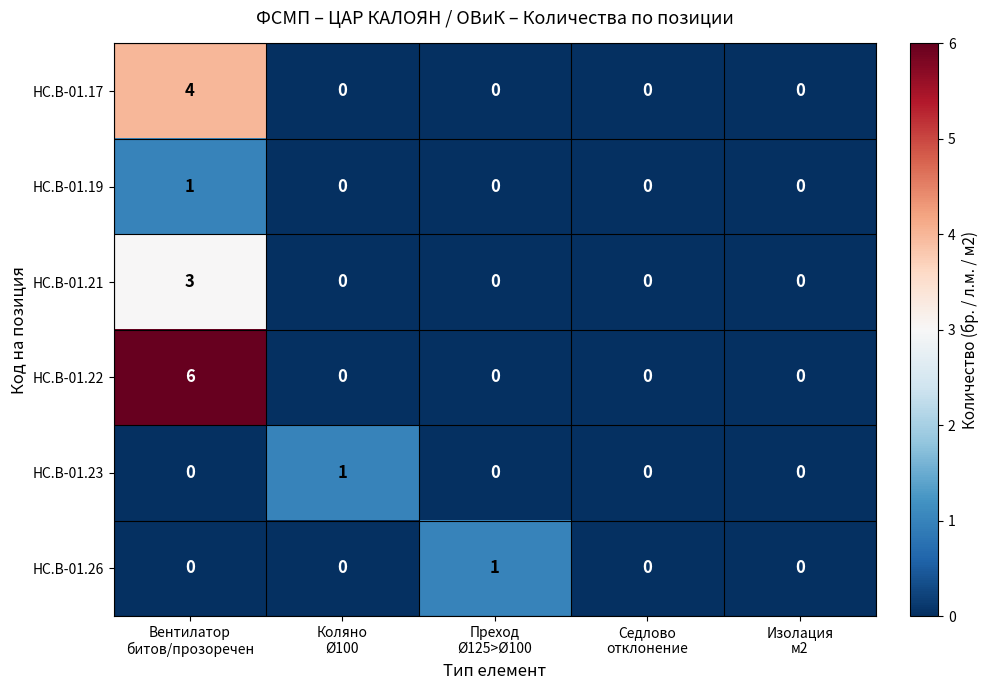

What is the highest value of the HC.B-01.17 series?

4